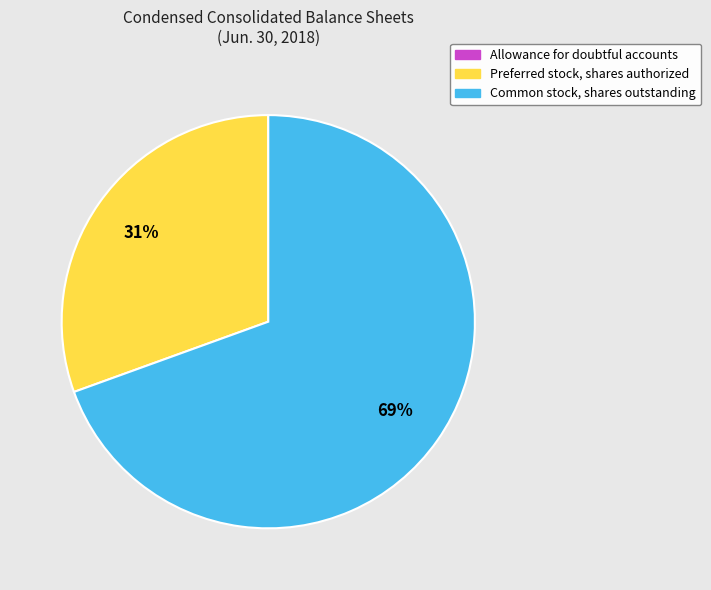

Is it true that Common stock, shares outstanding is 69% of the pie?

True